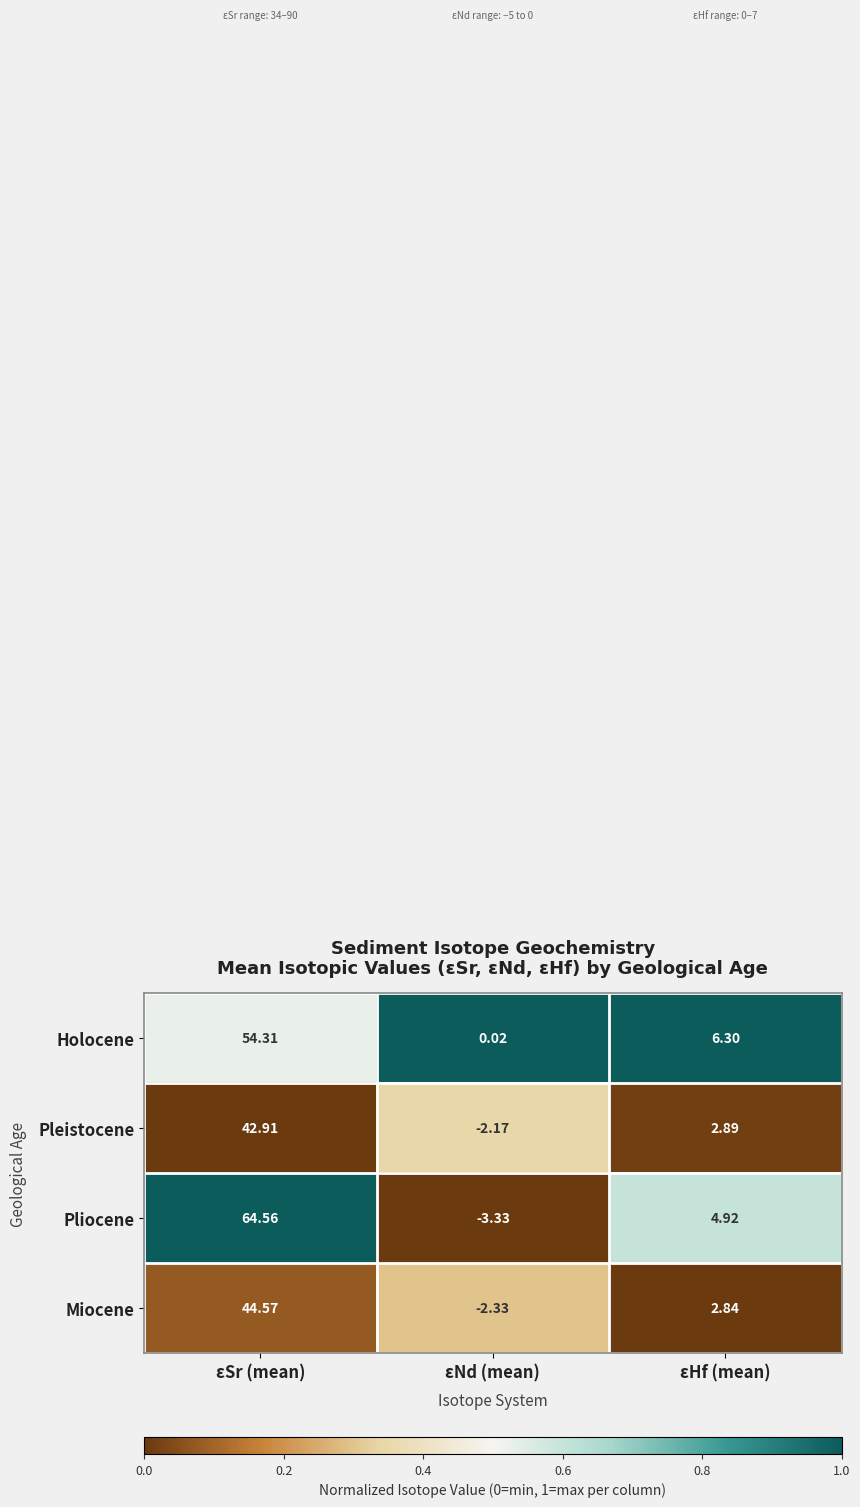

At which category is the sum across all series the highest?

εSr (mean)